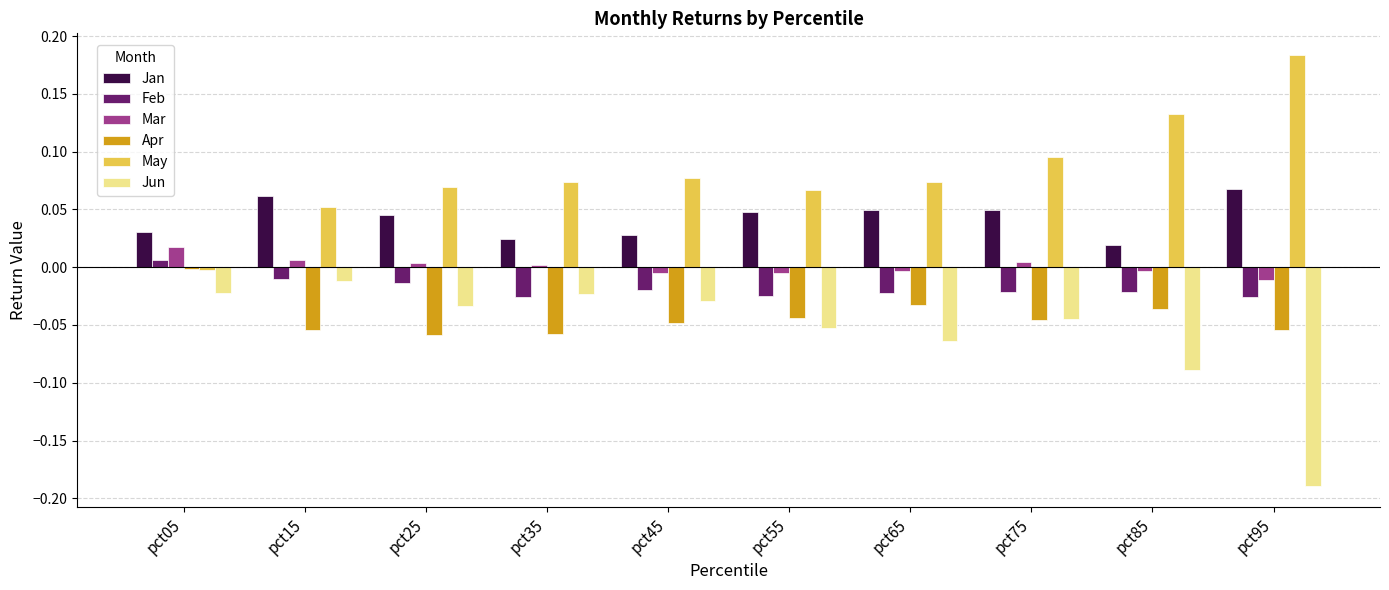

Which series has the largest total across all categories?

May